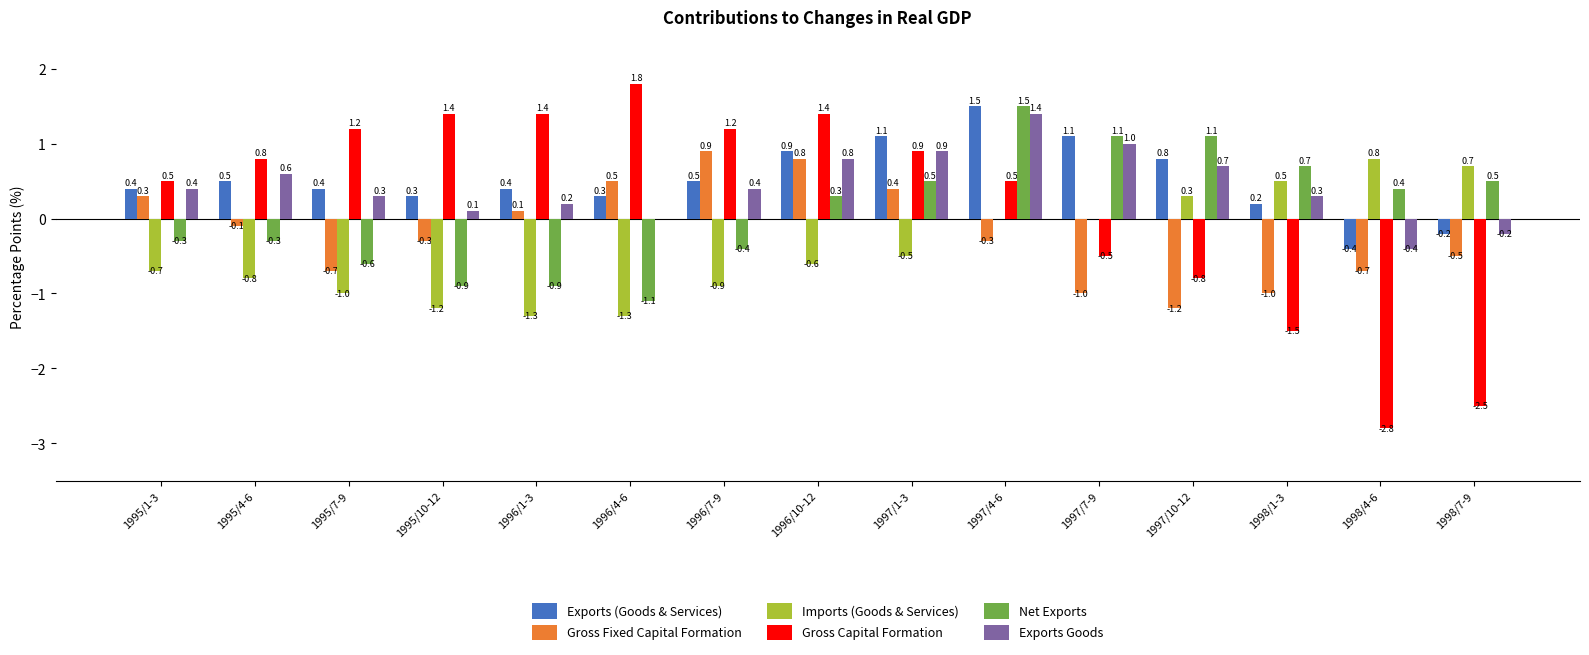

How many groups of bars are there?

15